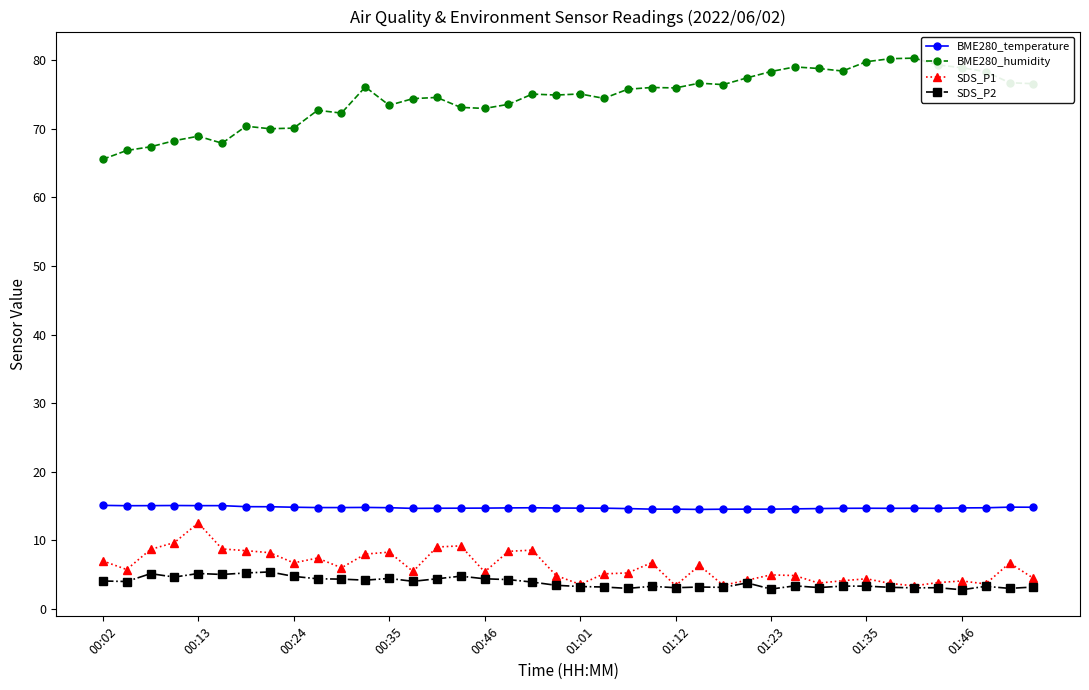

Which series has the largest total across all categories?

BME280_humidity